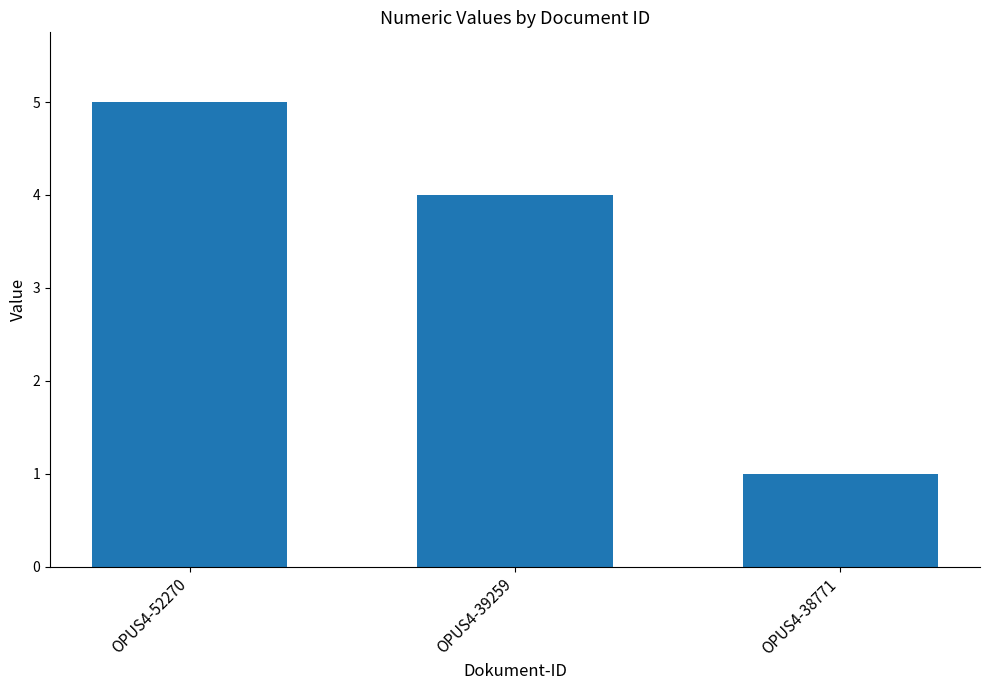

Reading left to right, transcribe all the data shown in this chart.

OPUS4-52270=5	OPUS4-39259=4	OPUS4-38771=1